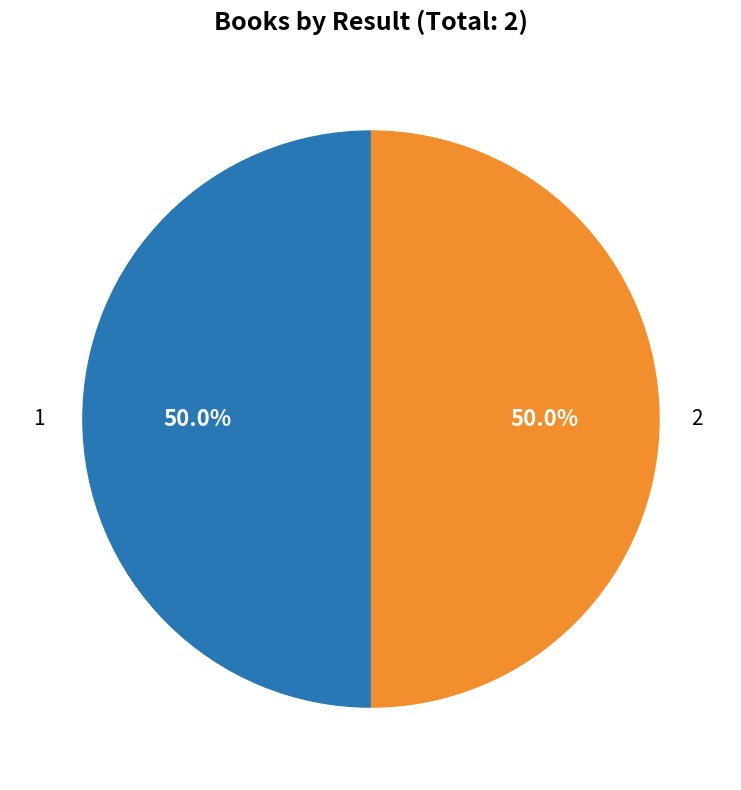

What is the ratio of the value at 2 to the value at 1?

1.0